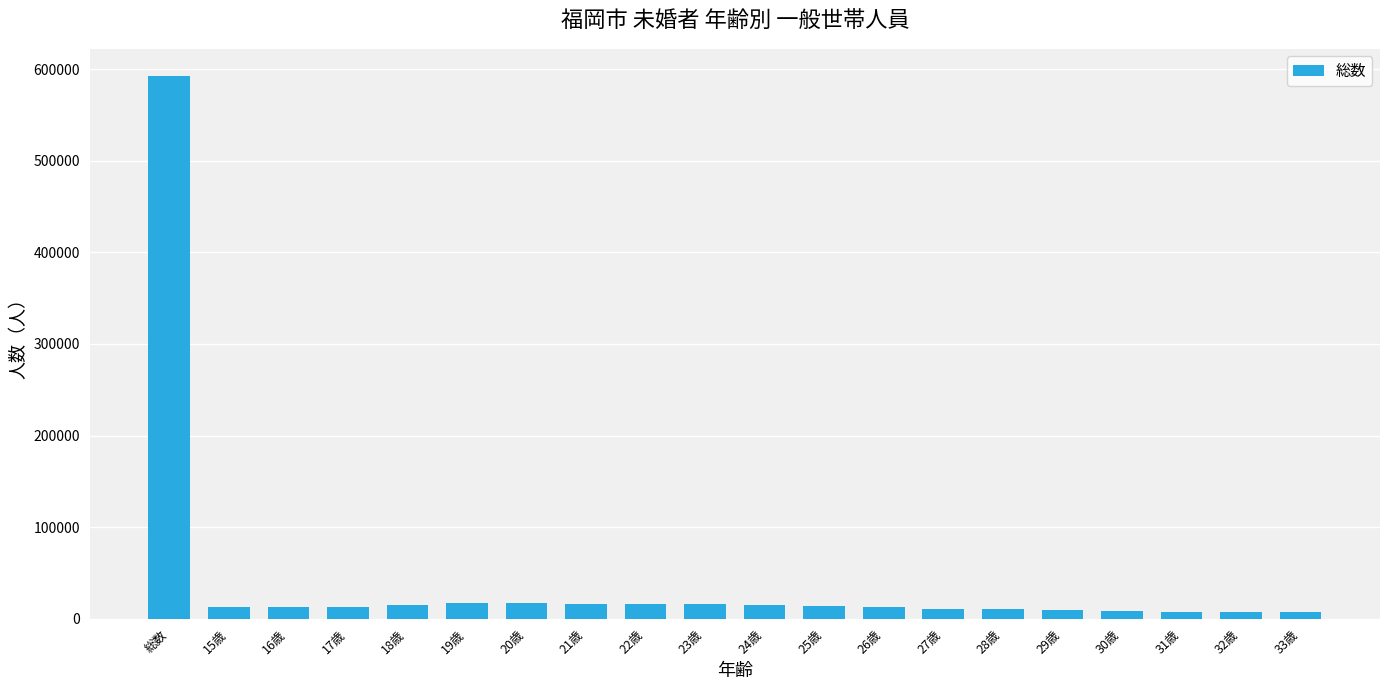

What is the difference between the maximum and second lowest values?

585279